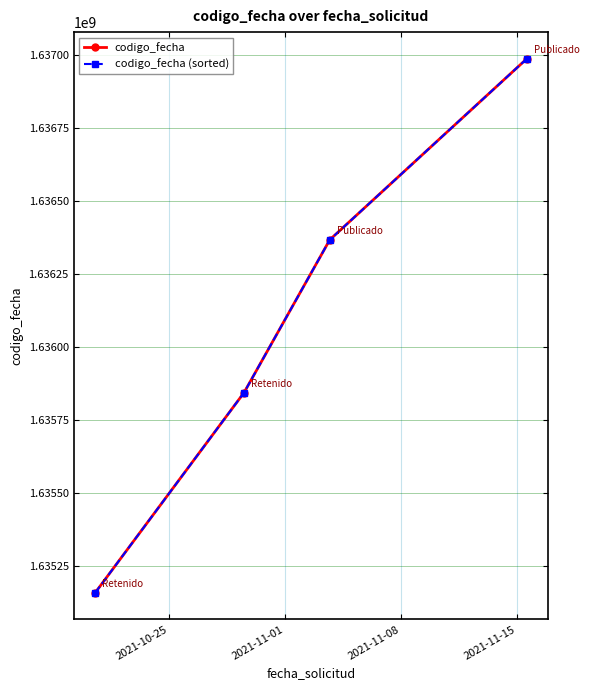

How many times do codigo_fecha (sorted) and codigo_fecha cross each other?

1